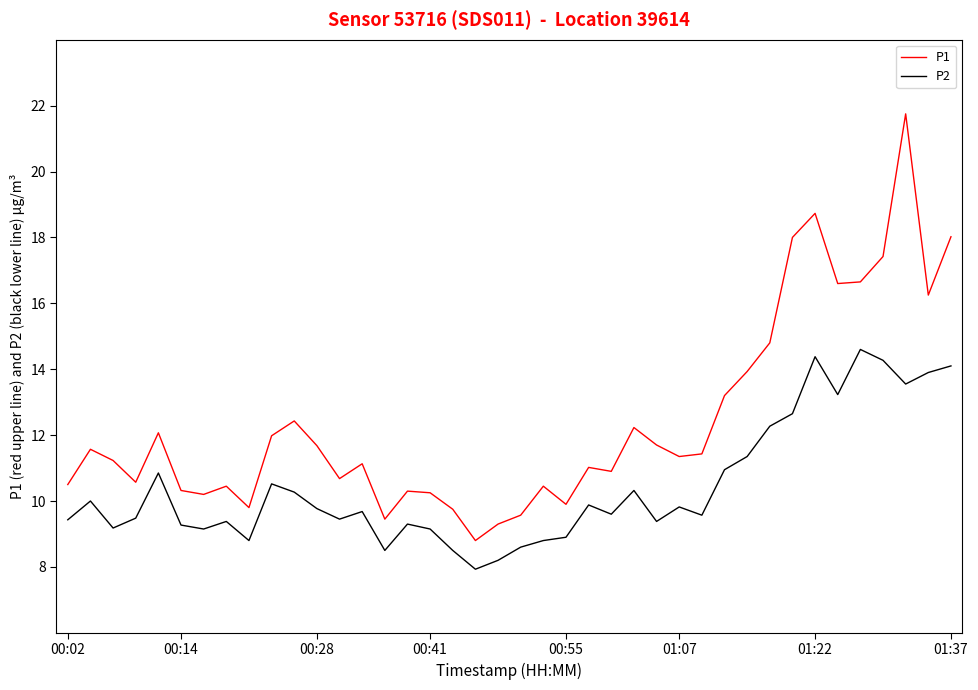

Which series has the widest spread of values?

P1